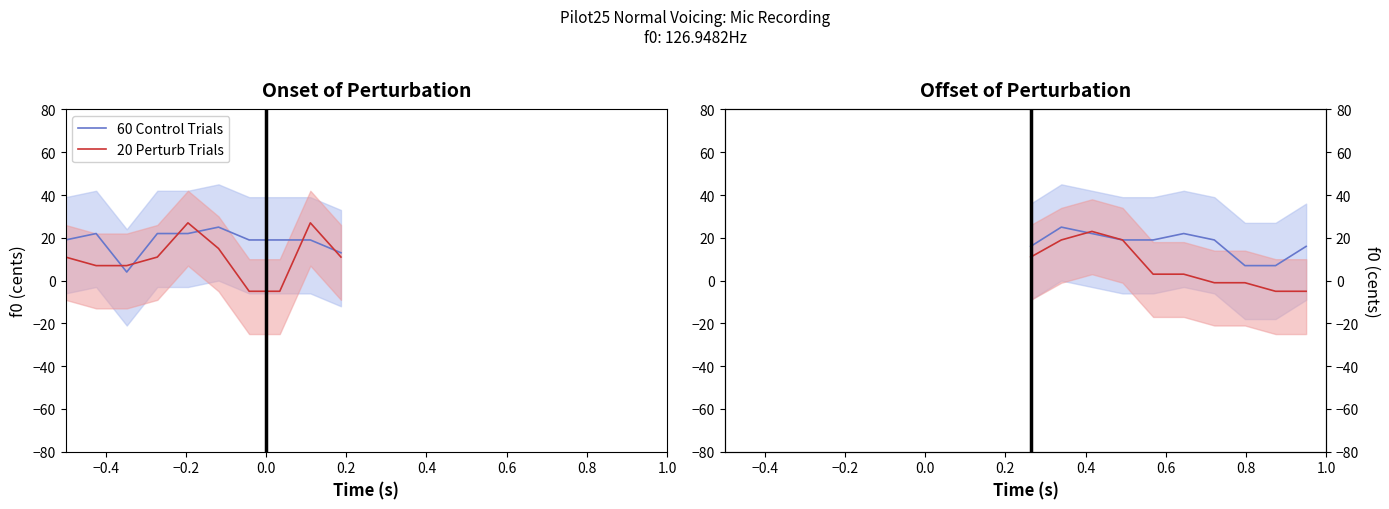

Between which two adjacent categories do 60 Control Trials and 20 Perturb Trials first intersect?

−0.4 and −0.2